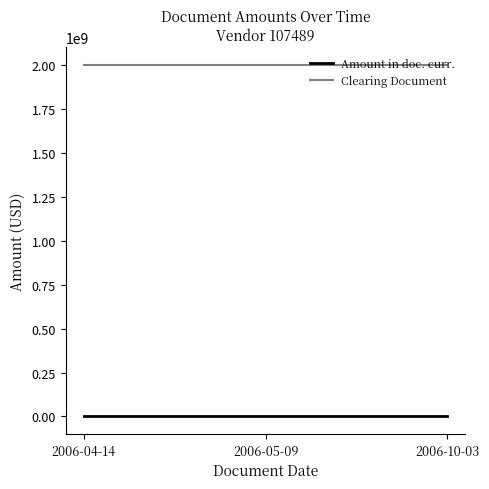

Which series has the largest total across all categories?

Clearing Document